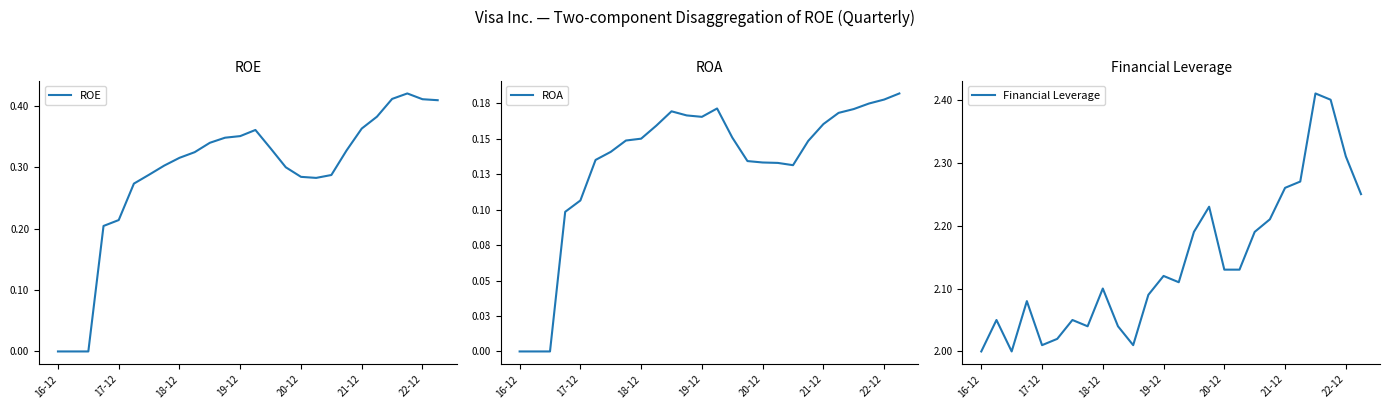

At which label is ROE closest to 0?

16-12